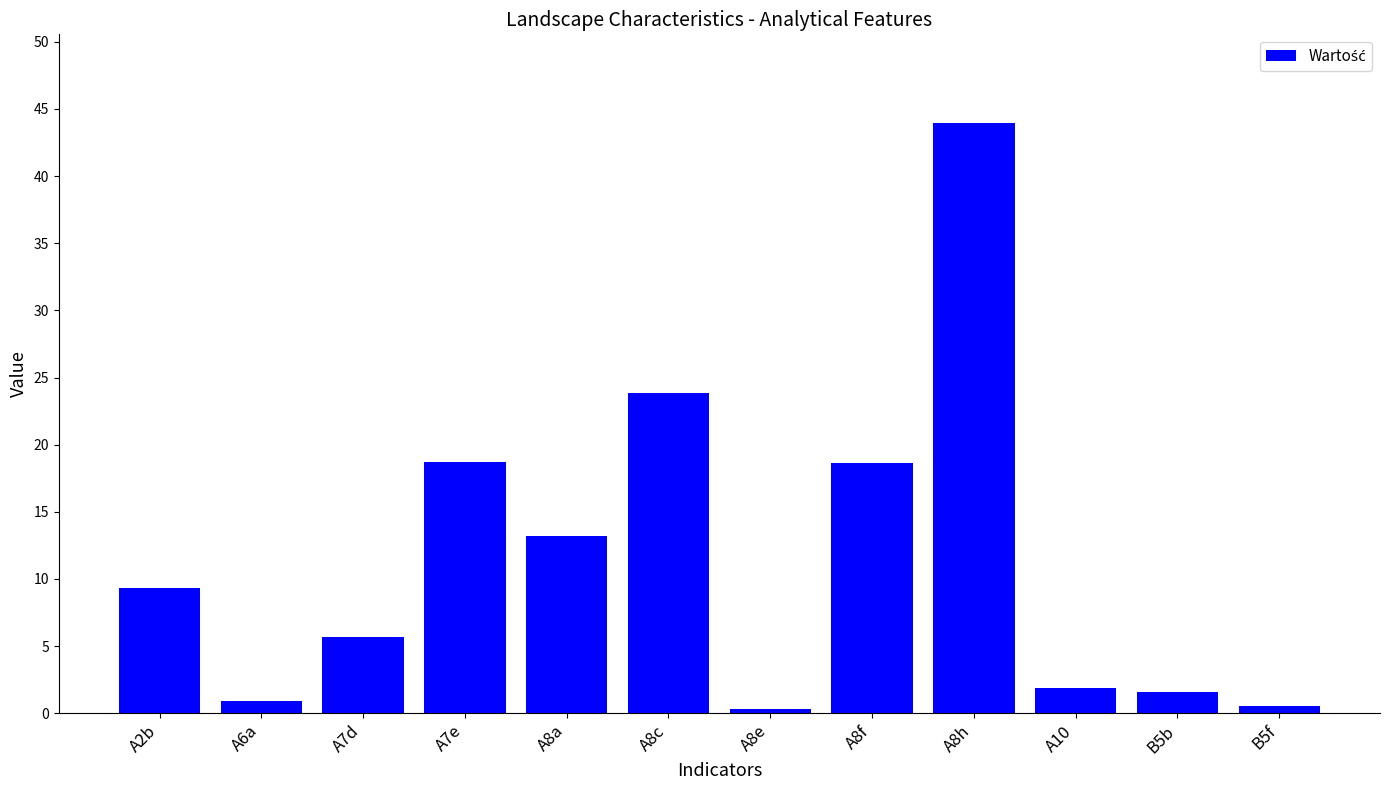

How many categories are shown in the chart?

12